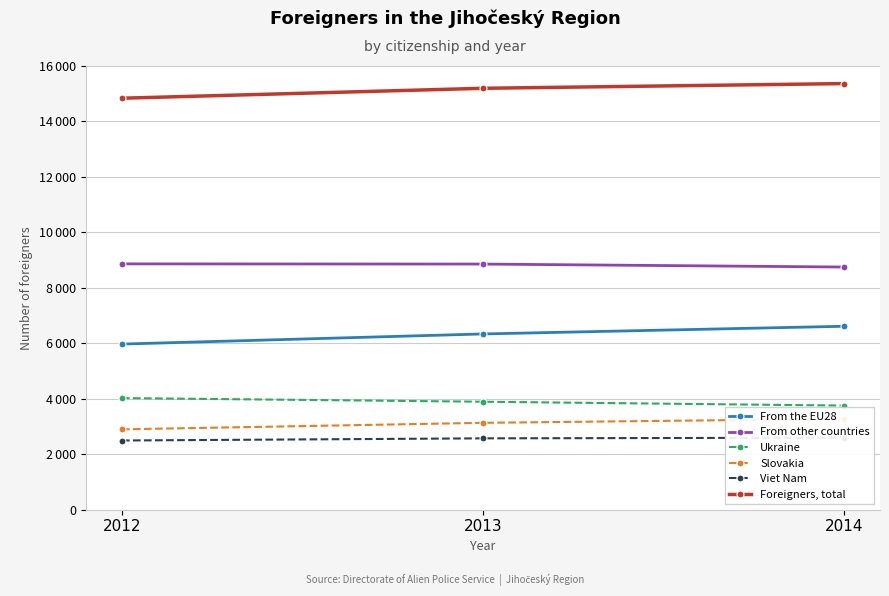

Reading right to left, transcribe all the data shown in this chart.

From the EU28: 2014=6615	2013=6338	2012=5973
From other countries: 2014=8751	2013=8858	2012=8865
Ukraine: 2014=3755	2013=3894	2012=4026
Slovakia: 2014=3275	2013=3133	2012=2898
Viet Nam: 2014=2597	2013=2574	2012=2496
Foreigners, total: 2014=15366	2013=15196	2012=14838